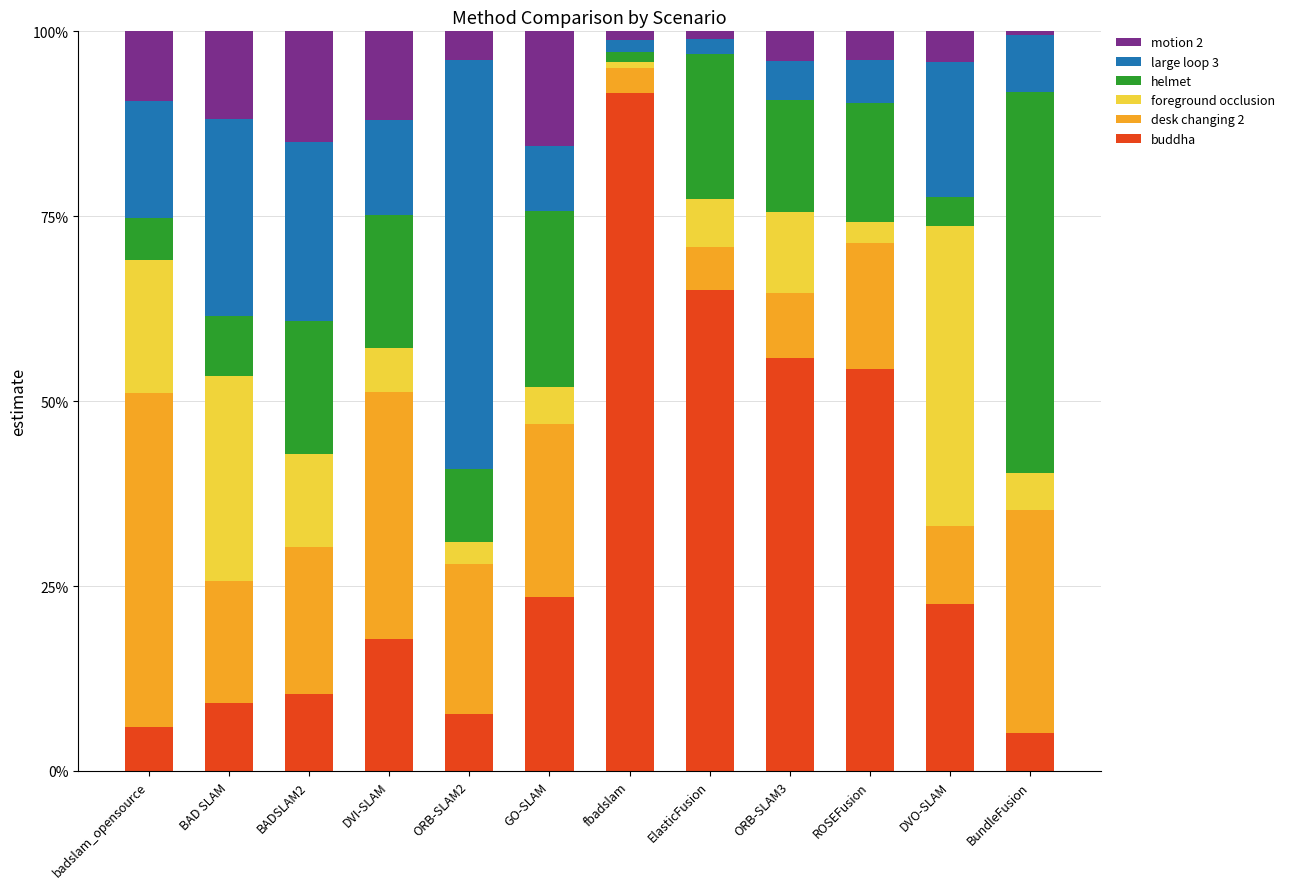

The value of buddha at ORB-SLAM3 is 55.9. True or false?

True